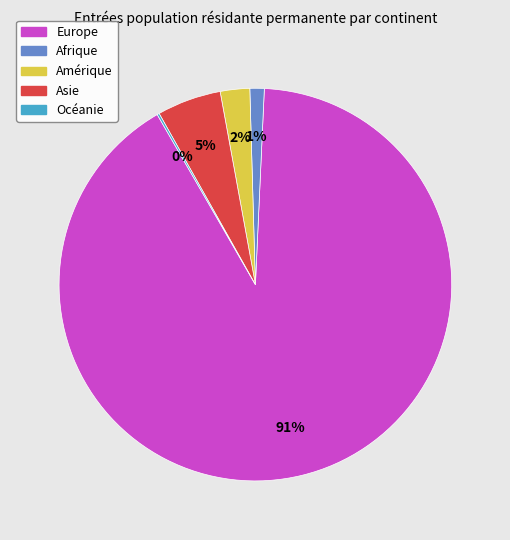

What is the majority slice?

Europe